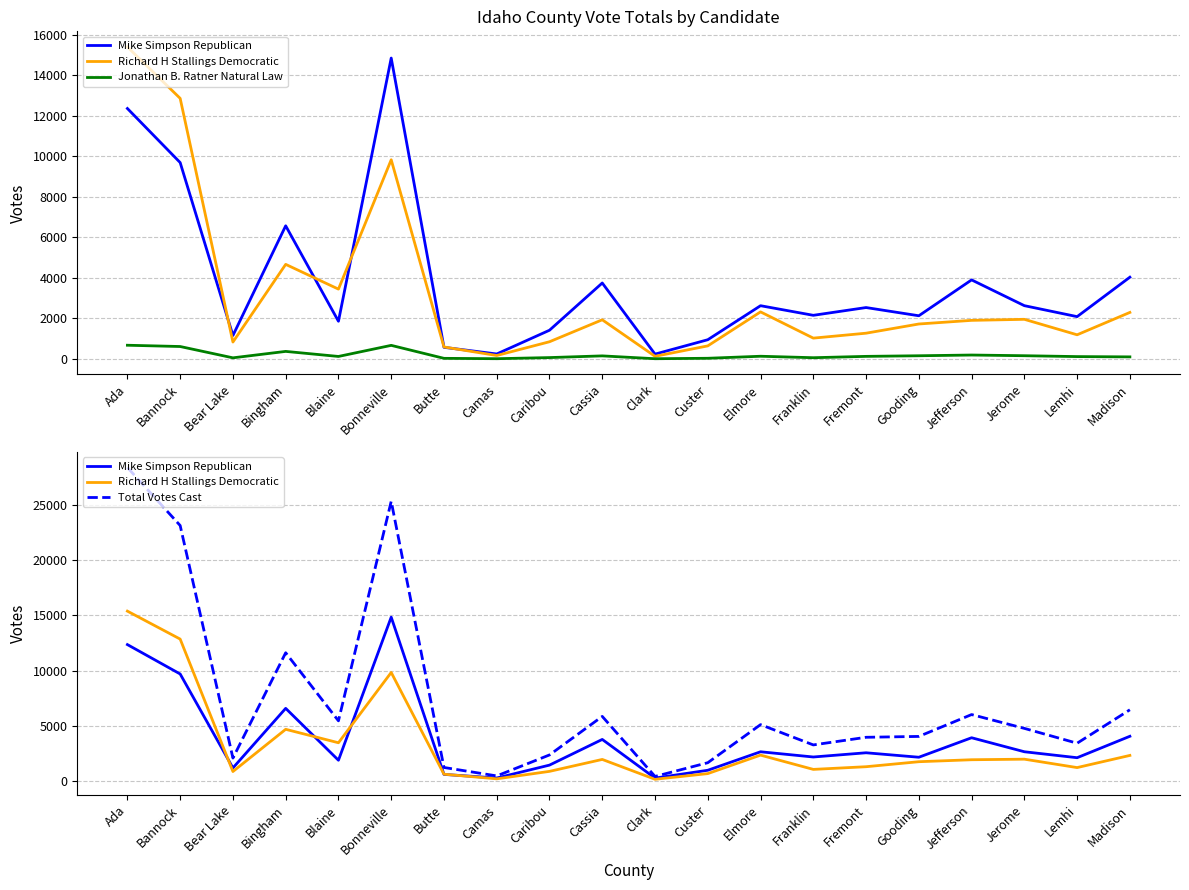

List the series in order of their peak value, lowest first.

Jonathan B. Ratner Natural Law, Mike Simpson Republican, Richard H Stallings Democratic, Total Votes Cast